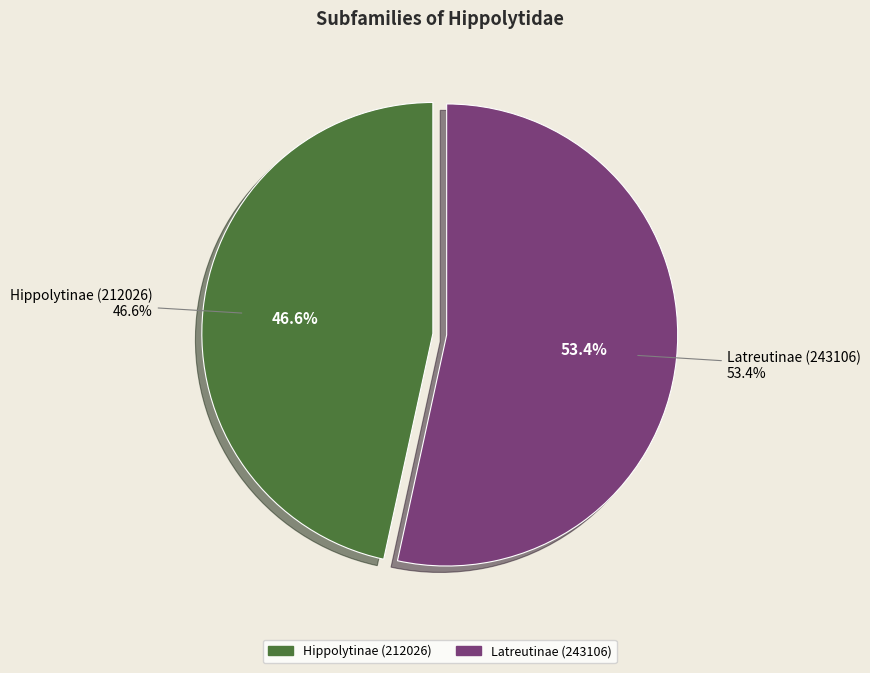

How many segments does this pie chart have?

2